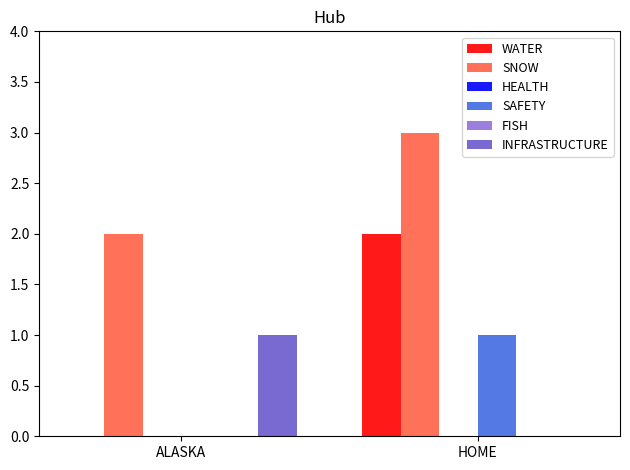

Which series changed the most between ALASKA and HOME?

WATER